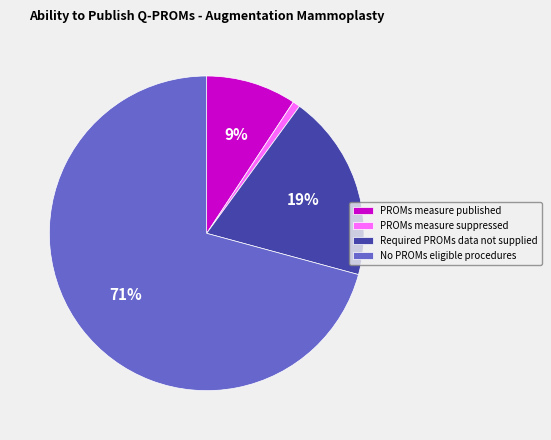

How many segments does this pie chart have?

4